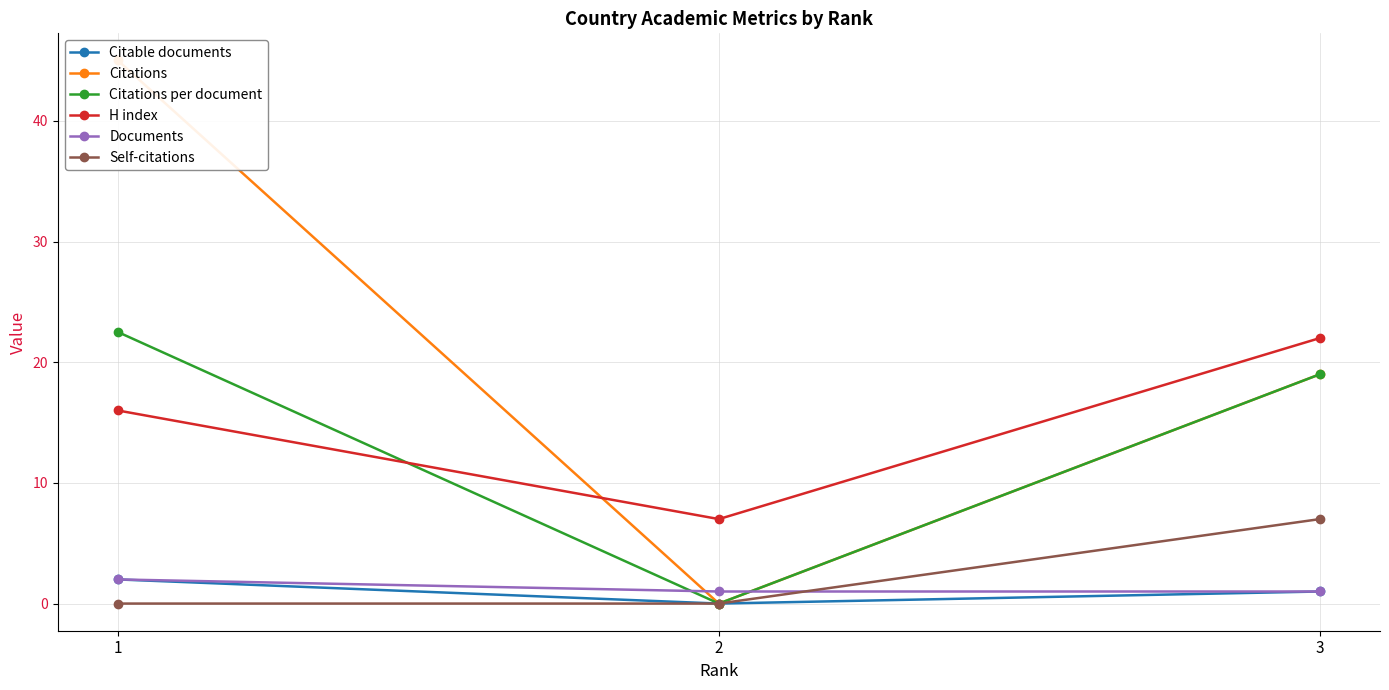

At which label does H index reach its peak?

3